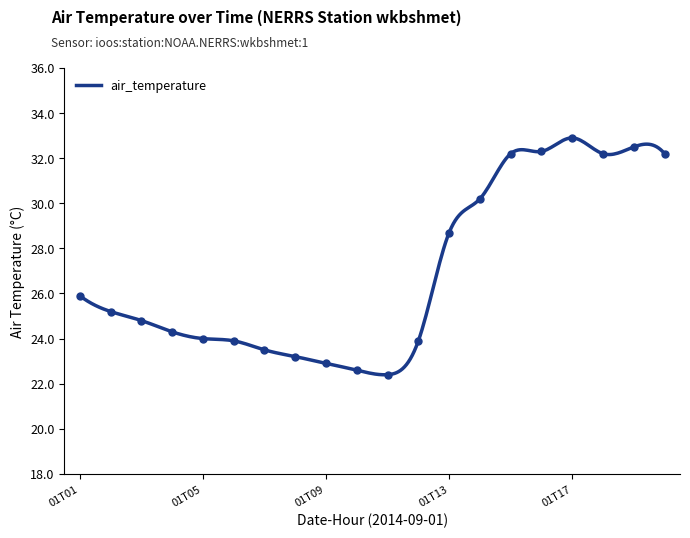

Where does the data first go above 25?

01T01